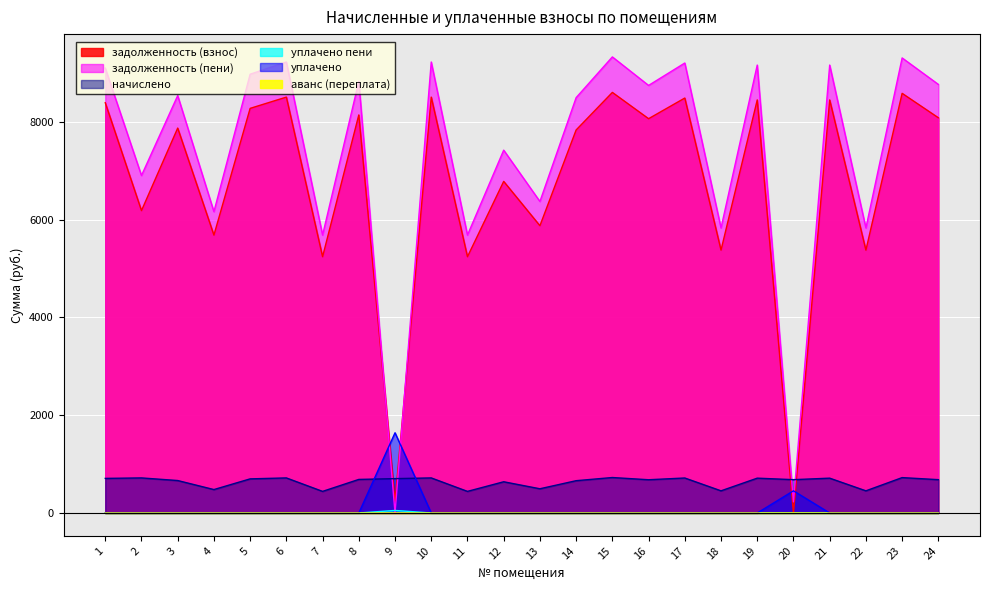

How many values in the уплачено series exceed 0?

2